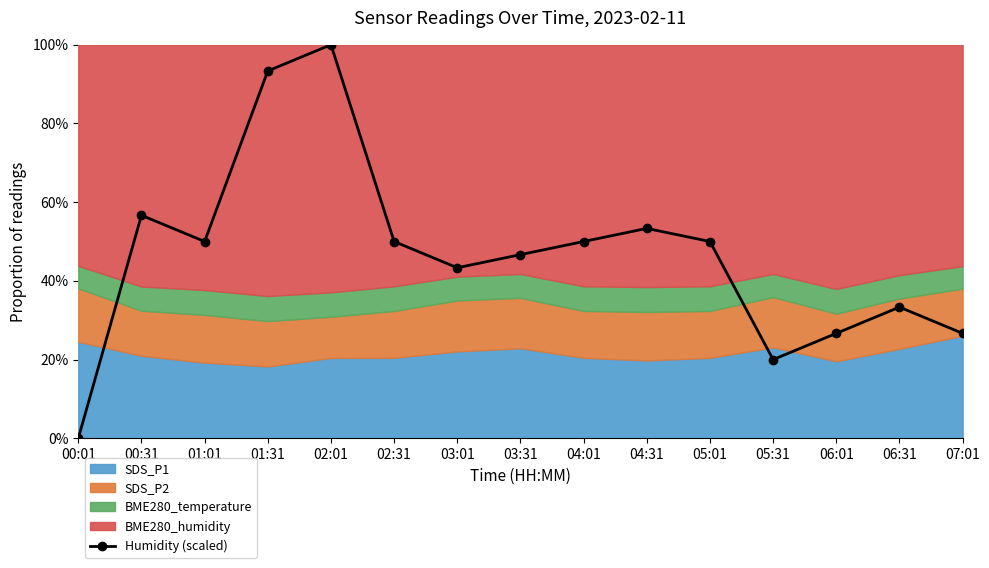

Count the number of values greater than 50.

4